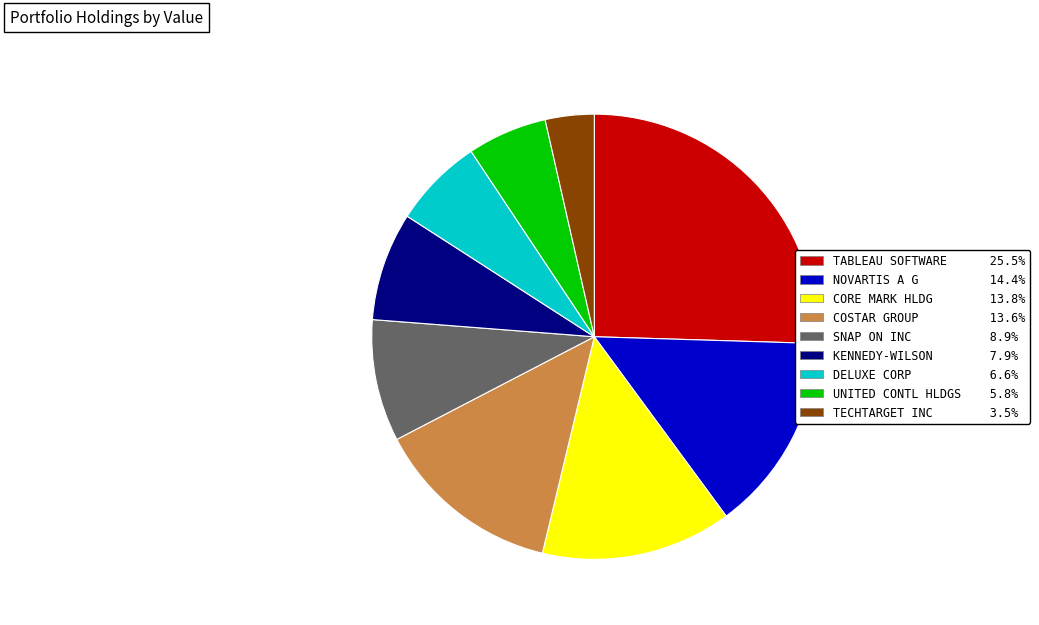

Is there a majority slice in this chart?

No